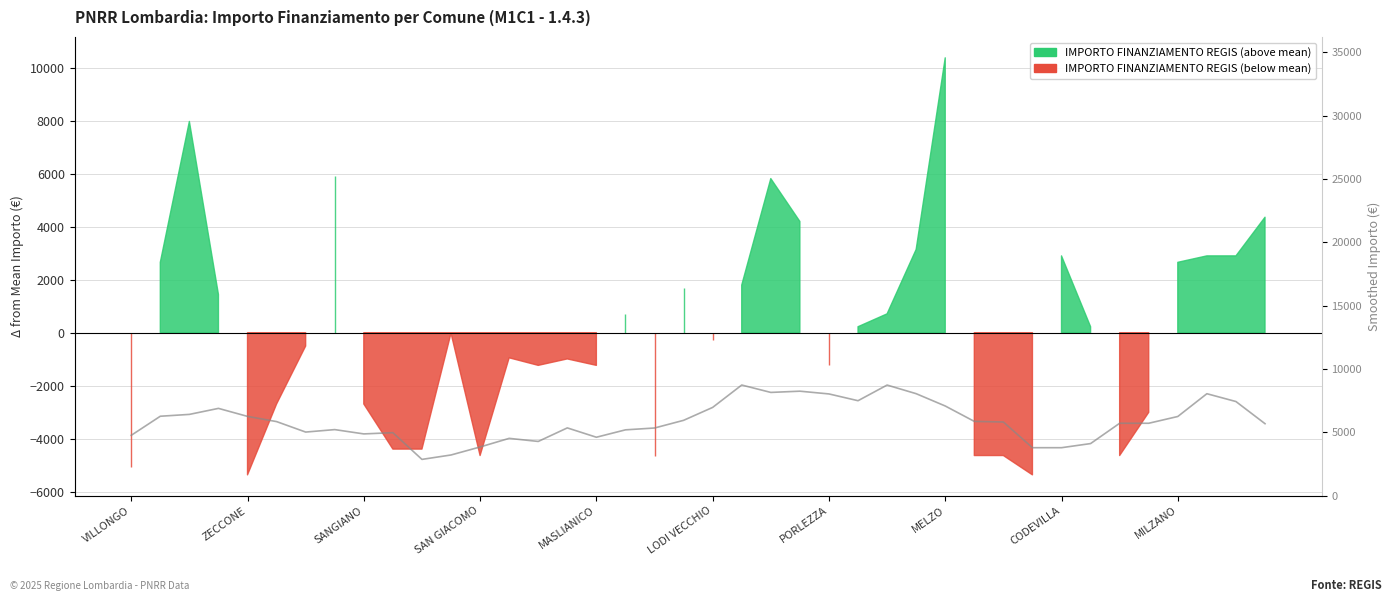

What is the difference between the maximum and second lowest values?

5522.6